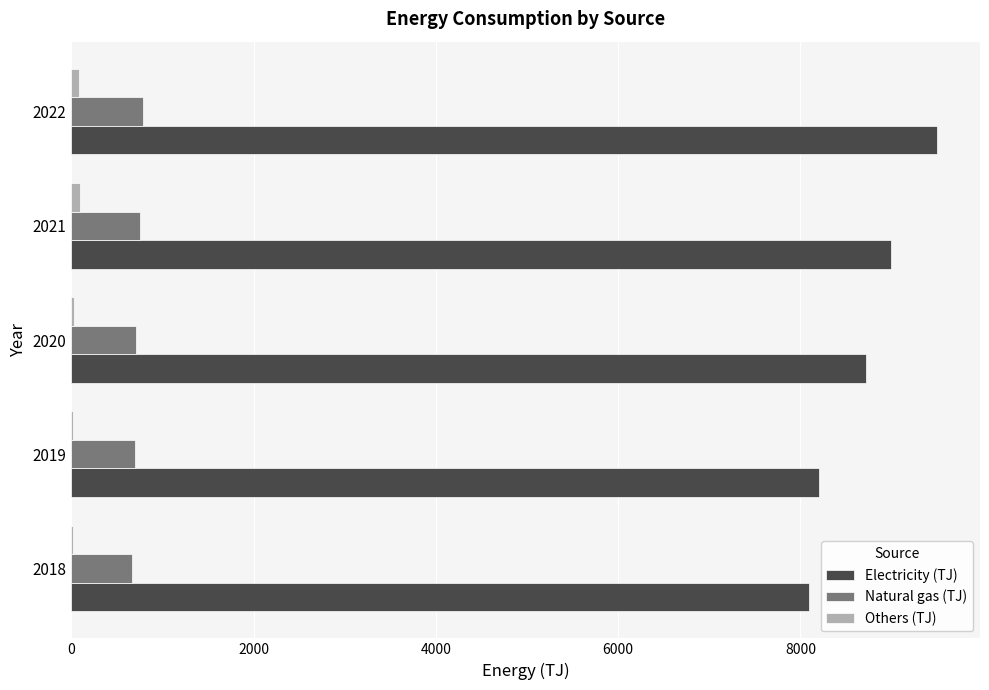

What is the sum of all Electricity (TJ) values?

43508